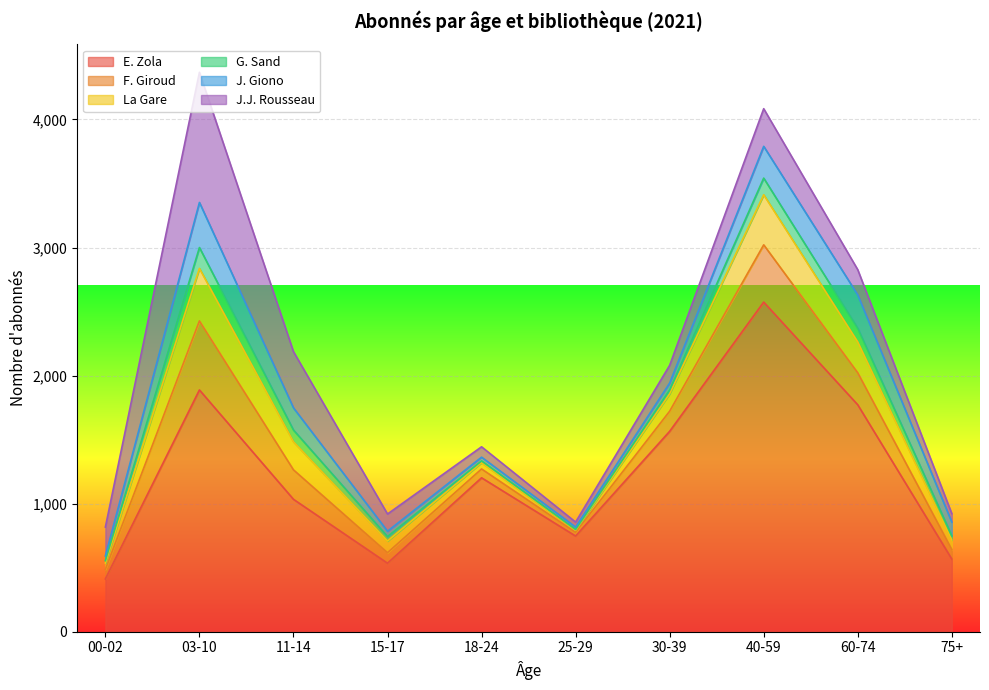

Does the chart display data point markers on the line(s)?

No